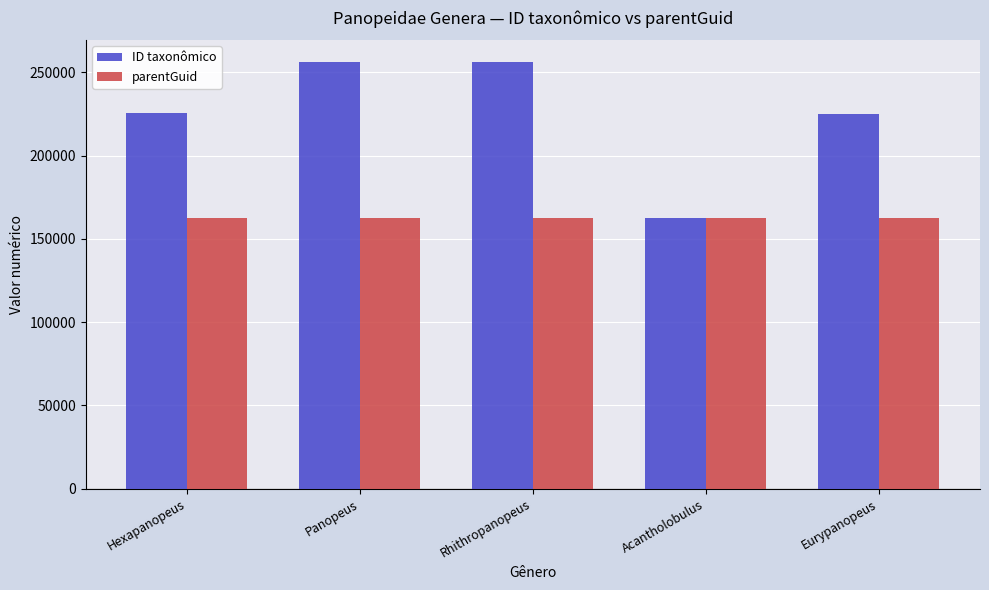

At Eurypanopeus, list the series in order from smallest to largest.

parentGuid, ID taxonômico